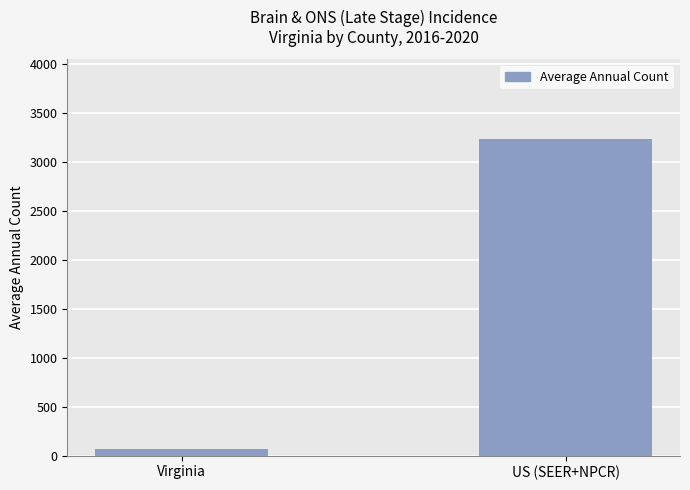

Count the values in the range 72 to 3239.

2